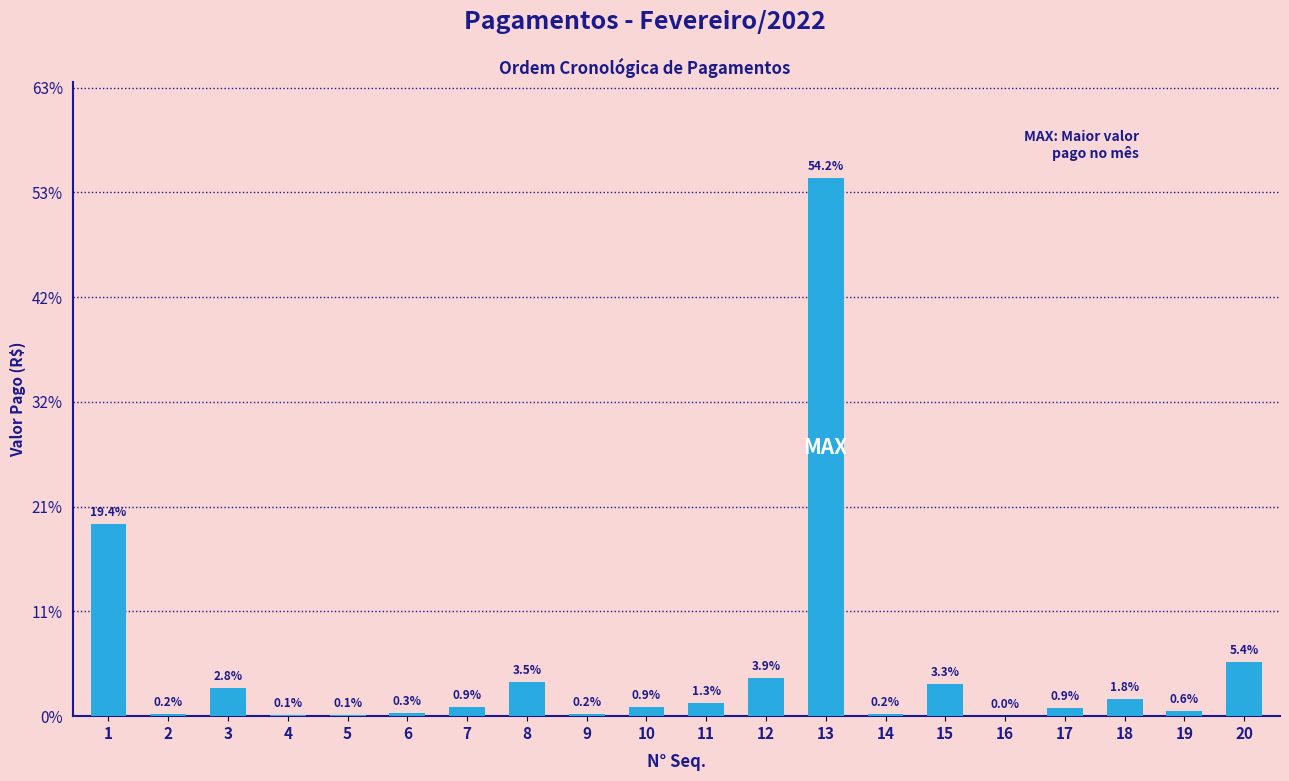

What is the value of the 15th bar from the left?

30988.5